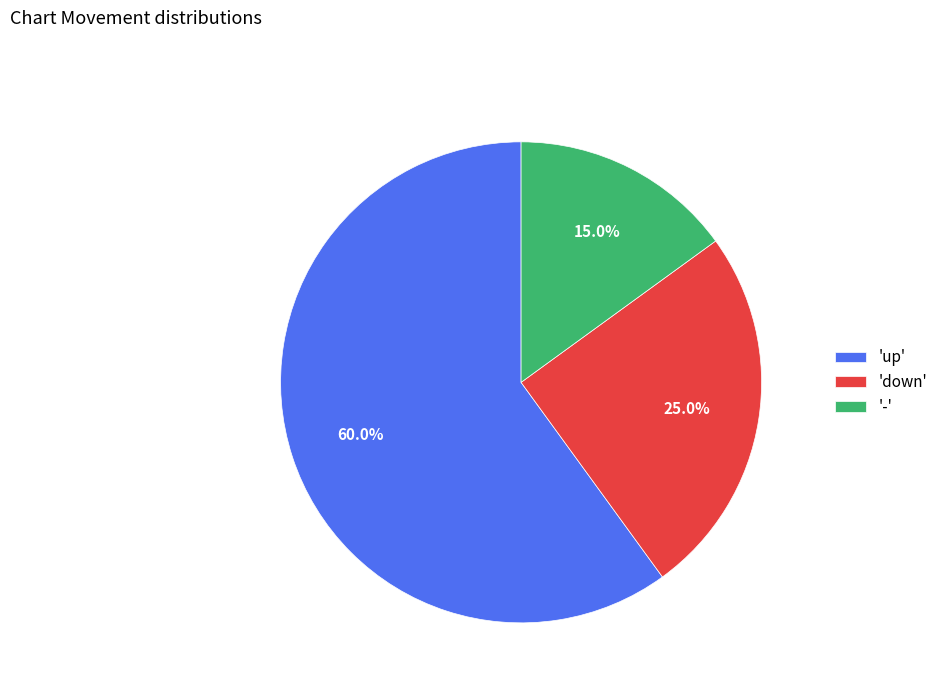

Between 'up' and 'down', which is larger?

'up'